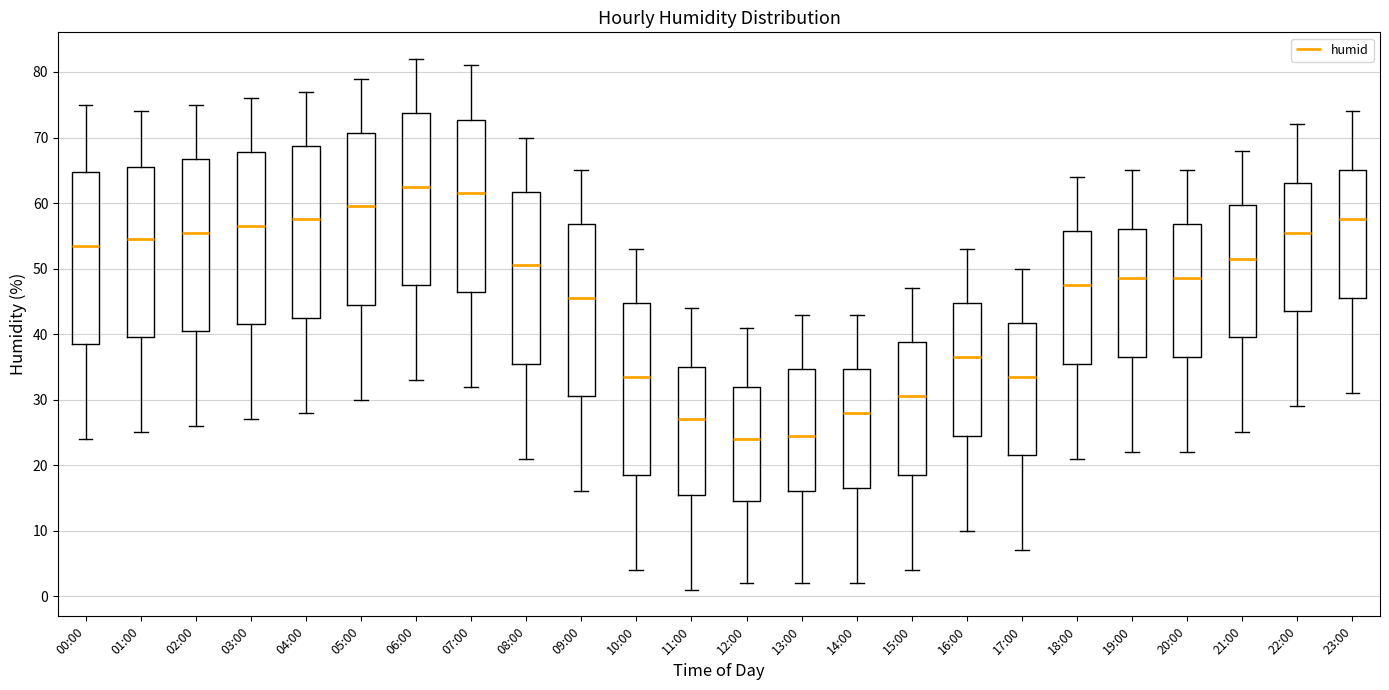

Reading left to right, transcribe this box plot: for each box, give where its median line is, the range the box spans, and where its two whiskers end, as read against the y-axis. The values are not printed on the chart, so give them approximately, as read against the axis.

00:00: median 54, box 39 to 65, whiskers 24 to 75
01:00: median 55, box 40 to 66, whiskers 25 to 74
02:00: median 56, box 41 to 67, whiskers 26 to 75
03:00: median 57, box 42 to 68, whiskers 27 to 76
04:00: median 58, box 43 to 69, whiskers 28 to 77
05:00: median 60, box 45 to 71, whiskers 30 to 79
06:00: median 63, box 48 to 74, whiskers 33 to 82
07:00: median 62, box 47 to 73, whiskers 32 to 81
08:00: median 51, box 36 to 62, whiskers 21 to 70
09:00: median 46, box 31 to 57, whiskers 16 to 65
10:00: median 34, box 19 to 45, whiskers 4 to 53
11:00: median 27, box 16 to 35, whiskers 1 to 44
12:00: median 24, box 15 to 32, whiskers 2 to 41
13:00: median 25, box 16 to 35, whiskers 2 to 43
14:00: median 28, box 17 to 35, whiskers 2 to 43
15:00: median 31, box 19 to 39, whiskers 4 to 47
16:00: median 37, box 25 to 45, whiskers 10 to 53
17:00: median 34, box 22 to 42, whiskers 7 to 50
18:00: median 48, box 36 to 56, whiskers 21 to 64
19:00: median 49, box 37 to 56, whiskers 22 to 65
20:00: median 49, box 37 to 57, whiskers 22 to 65
21:00: median 52, box 40 to 60, whiskers 25 to 68
22:00: median 56, box 44 to 63, whiskers 29 to 72
23:00: median 58, box 46 to 65, whiskers 31 to 74